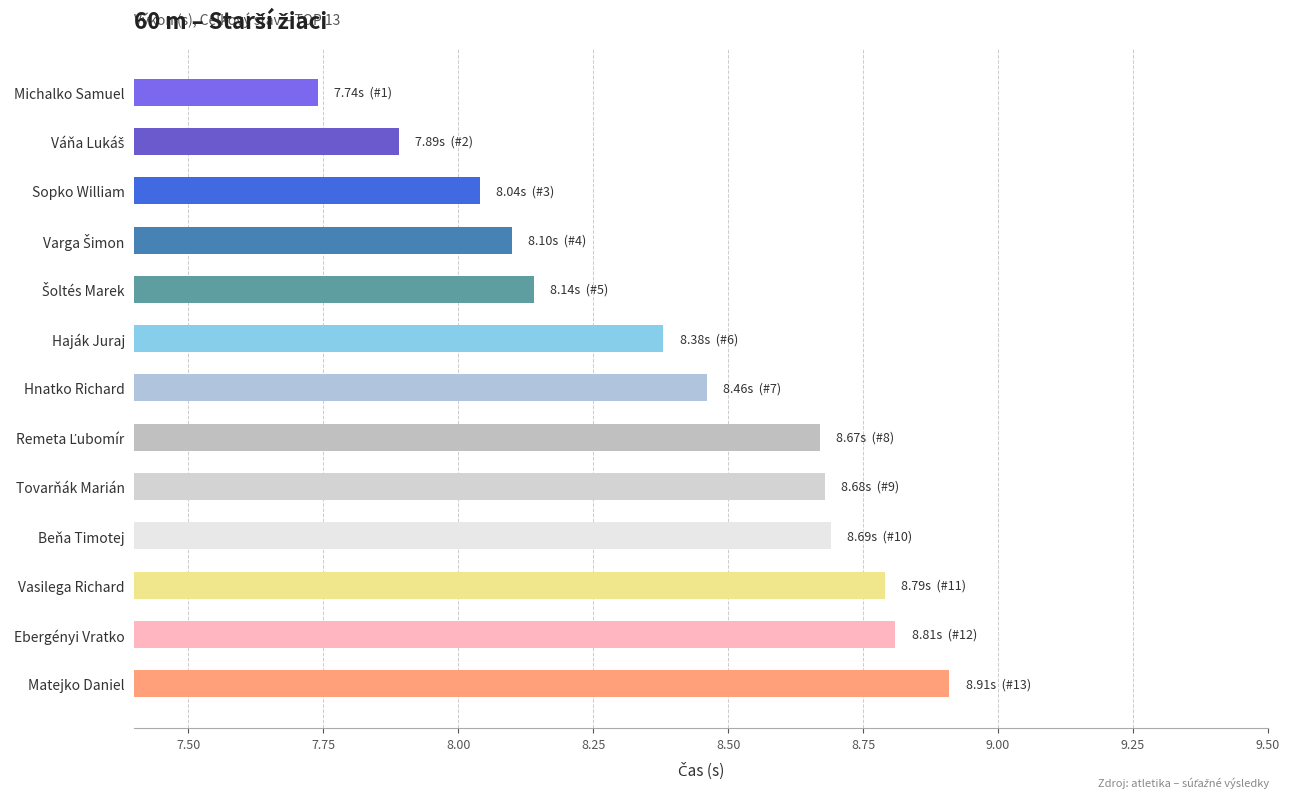

True or false: the data shows 8.7 at Tovarňák Marián.

True